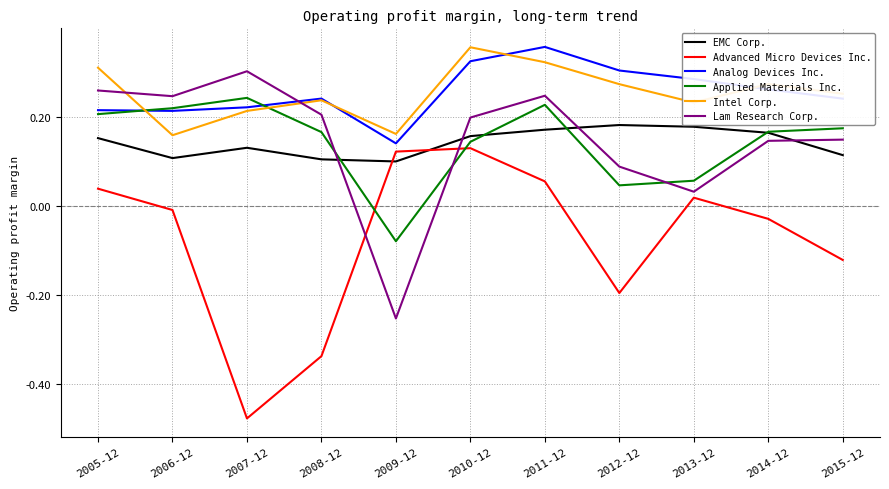

Is the value of Advanced Micro Devices Inc. at 2015-12 greater than the value of Intel Corp. at 2012-12?

No